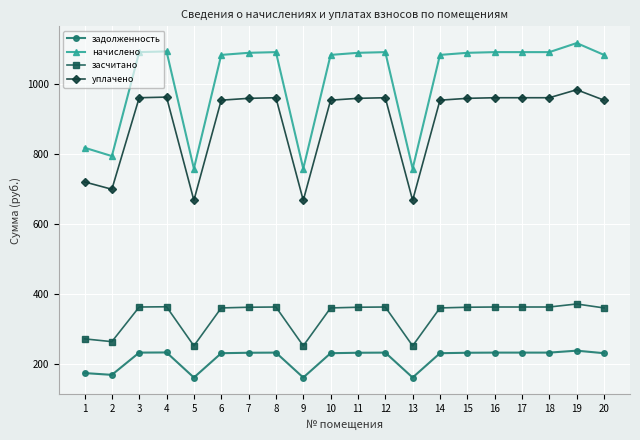

True or false: начислено and задолженность cross at least once.

False